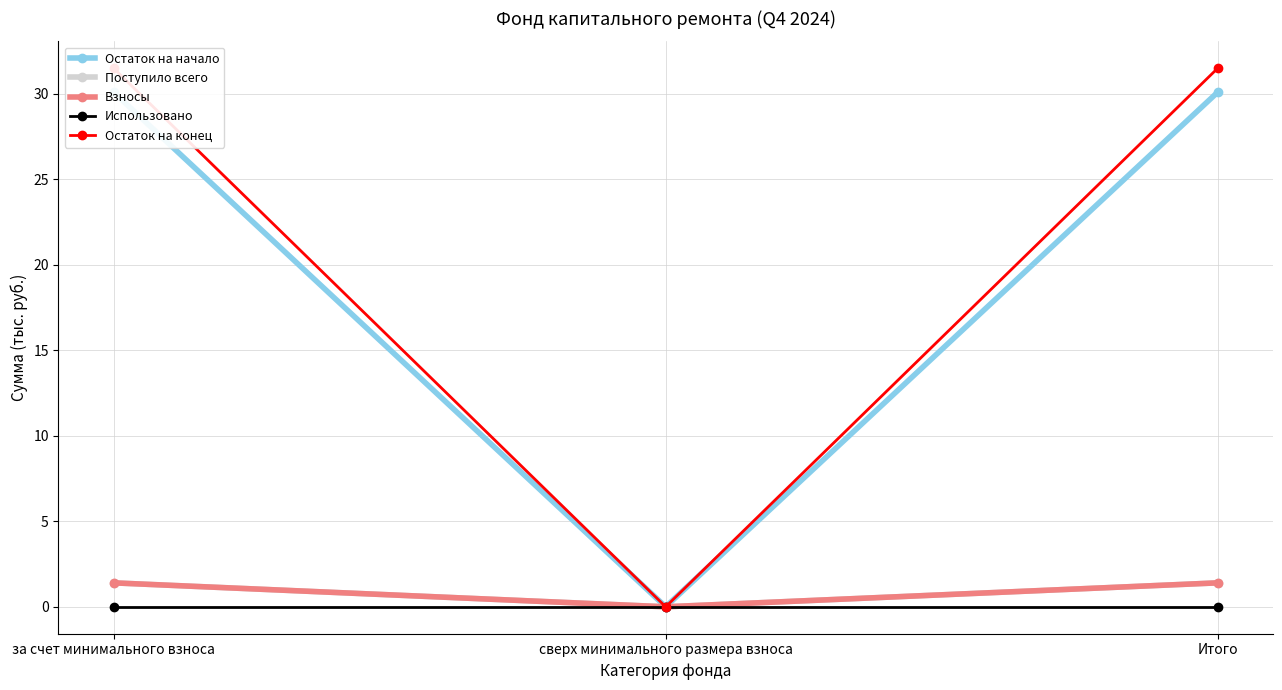

What position from the left is Итого?

3